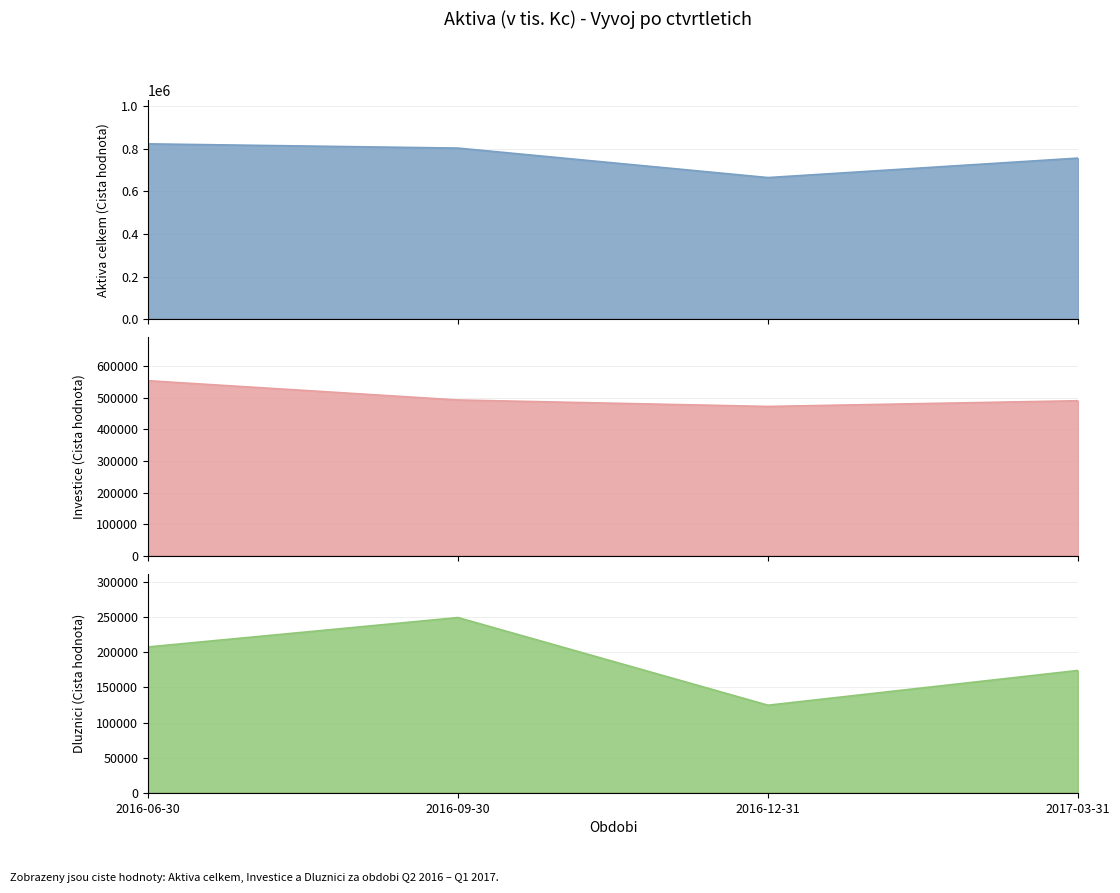

What is the average value of the Hruba hodnota (Cista hodnota Q2 2016) series?

761156